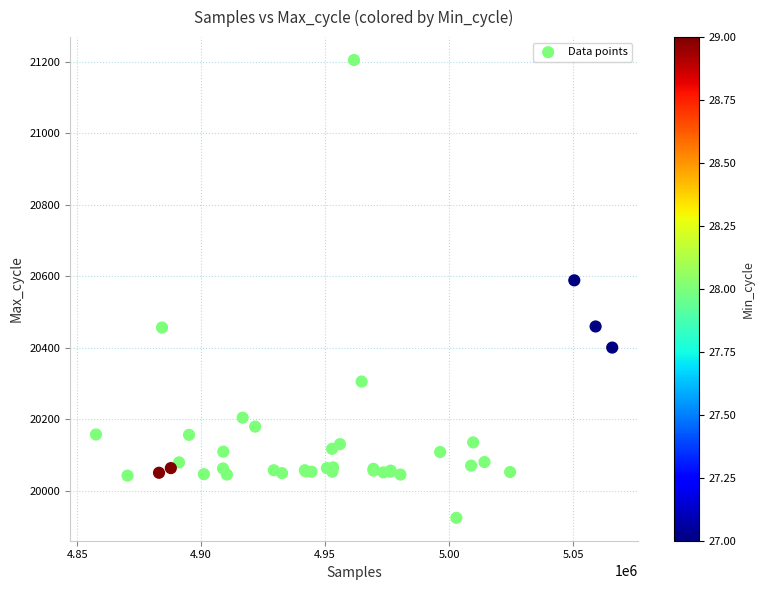

What Y value in the scatter plot is closest to 20565?

20589